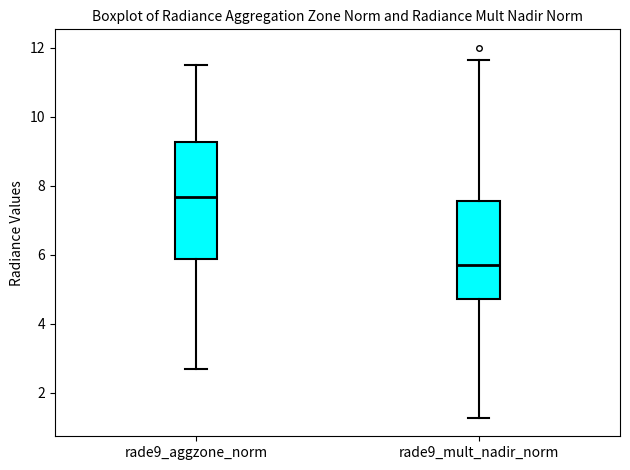

Which box is the tallest, from its lower edge to its upper edge?

rade9_aggzone_norm